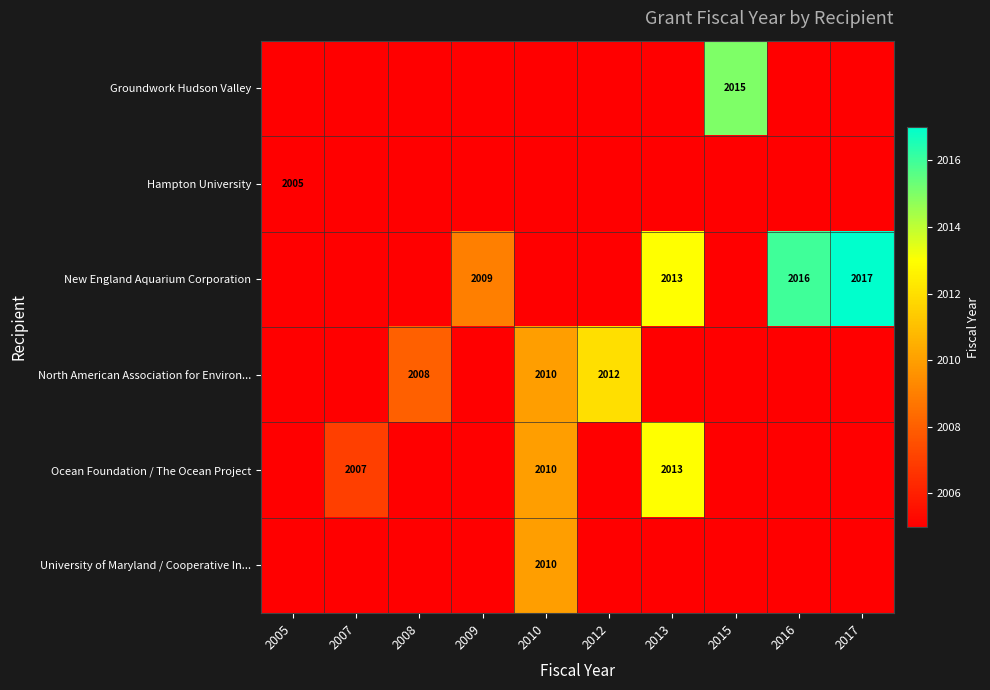

The value of North American Association for Environ... at 2008 is 2704. True or false?

False